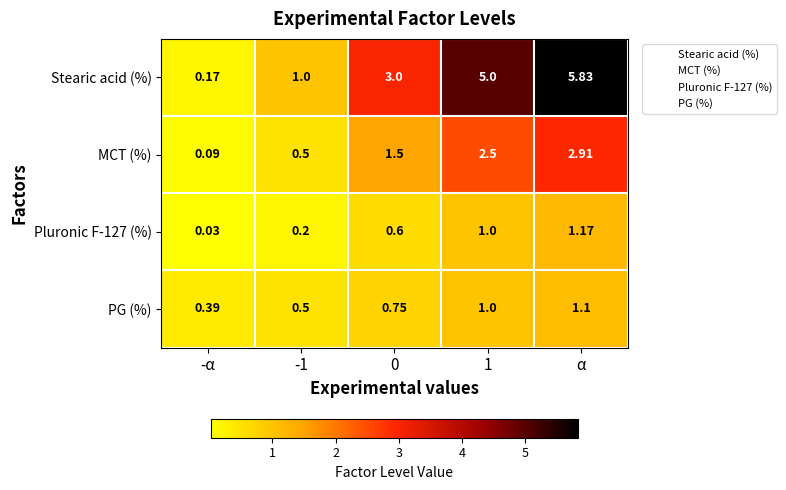

Between -α and 1, which series saw the biggest shift?

Stearic acid (%)